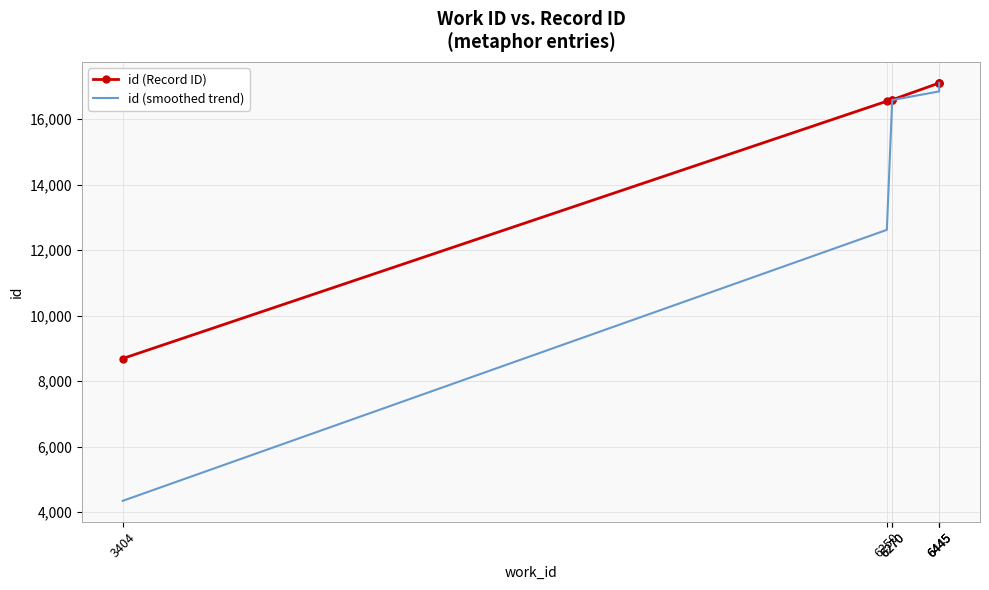

Which series has the largest range (max minus min)?

id (smoothed trend)